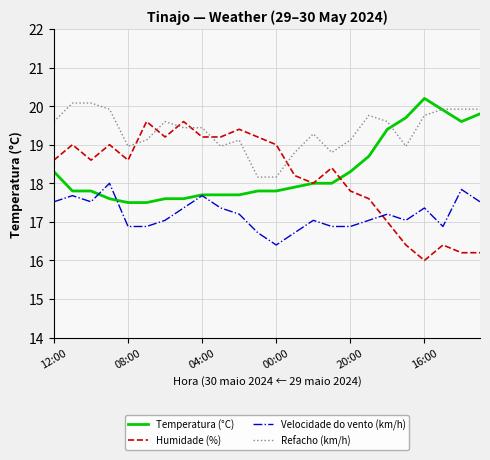

What is the minimum value for Refacho (km/h)?

18.2